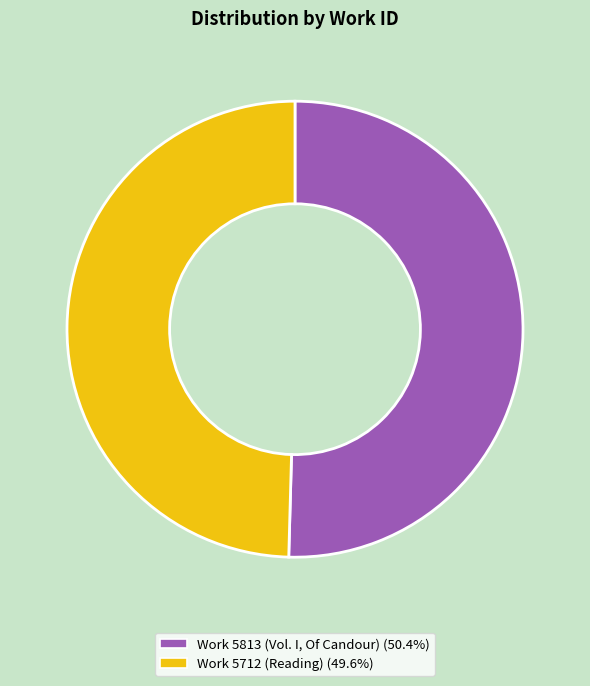

Rank the categories by value from highest to lowest.

Work 5813 (Vol. I, Of Candour), Work 5712 (Reading)